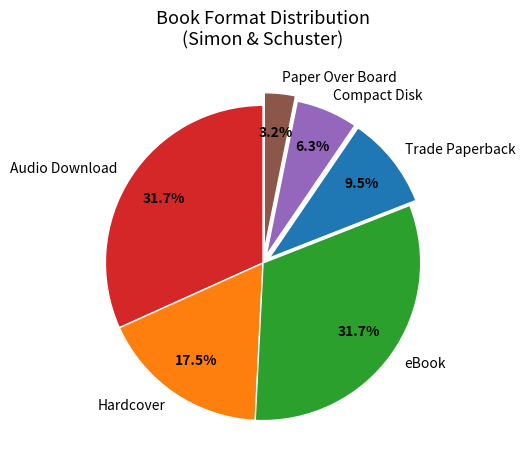

What is the ratio of the value at eBook to the value at Compact Disk?

5.0